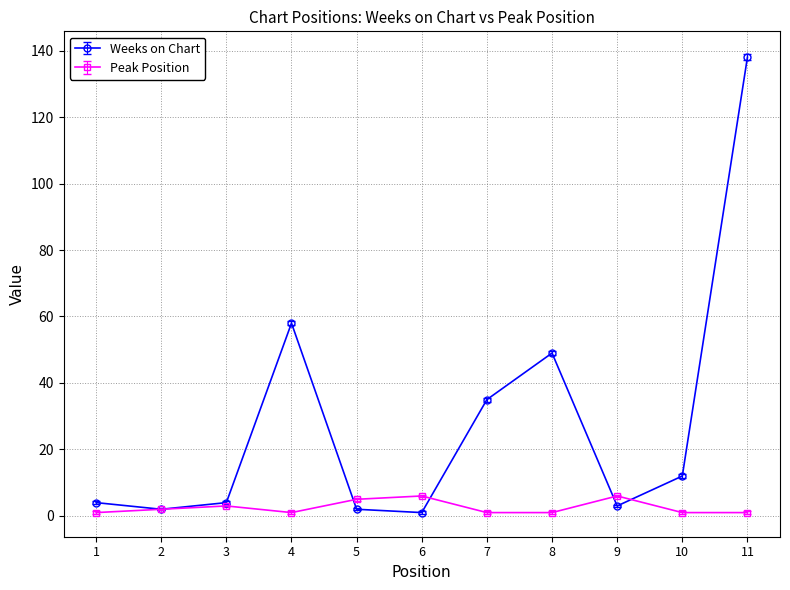

At which label is Weeks on Chart closest to 69?

4